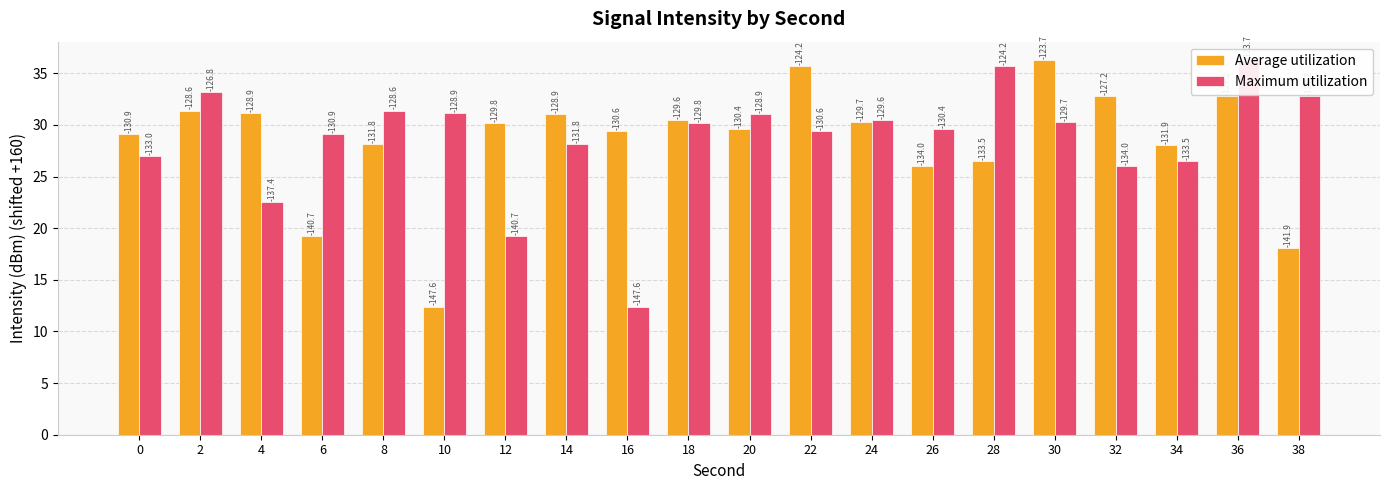

What are all the series names shown in the legend?

Average utilization, Maximum utilization